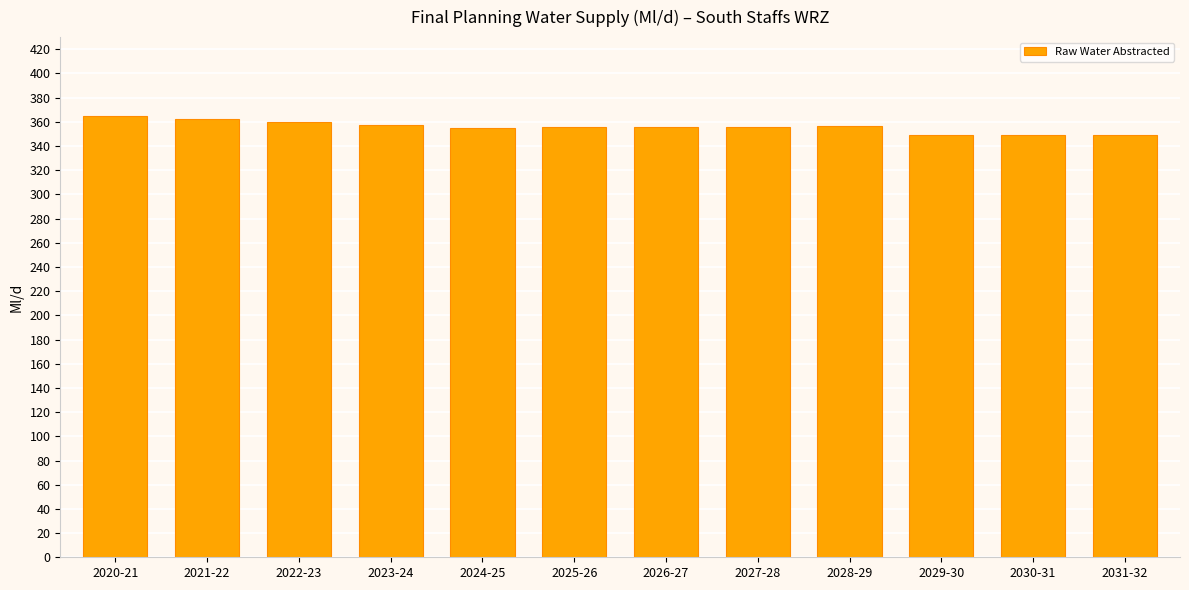

What position from the right is 2030-31?

2